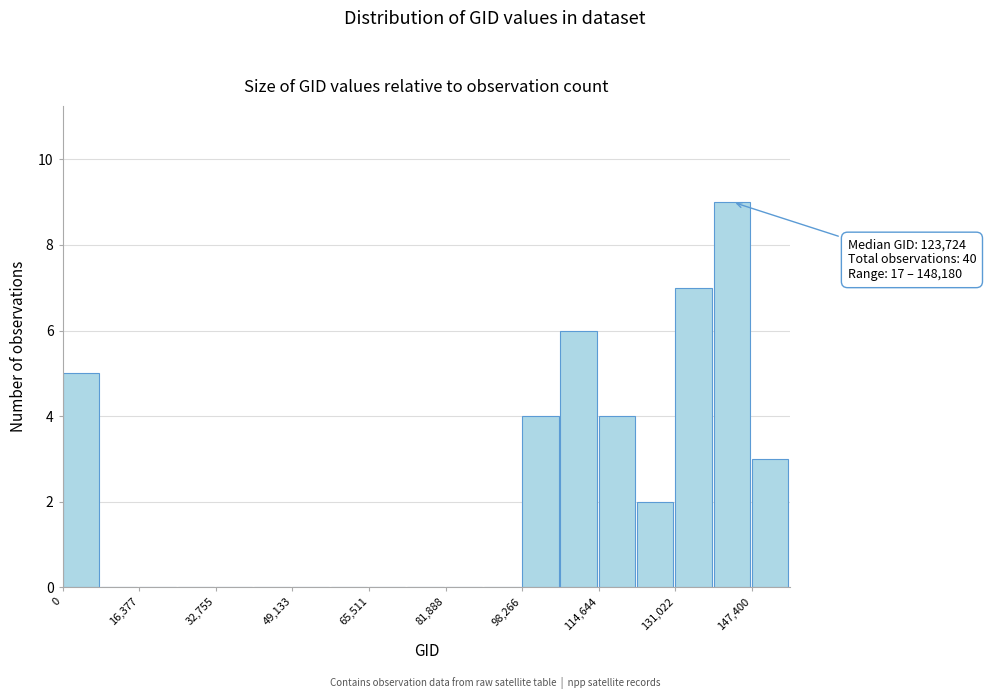

Over which range of the x-axis is the bar tallest?

140000 to 148000